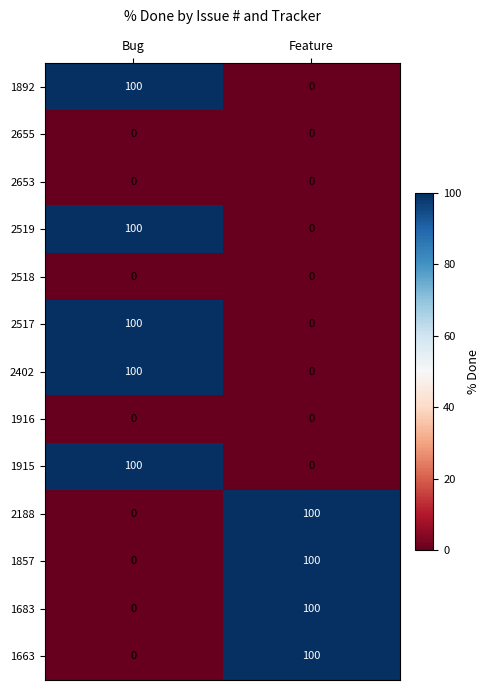

The value of 2653 at Feature is 0. True or false?

True